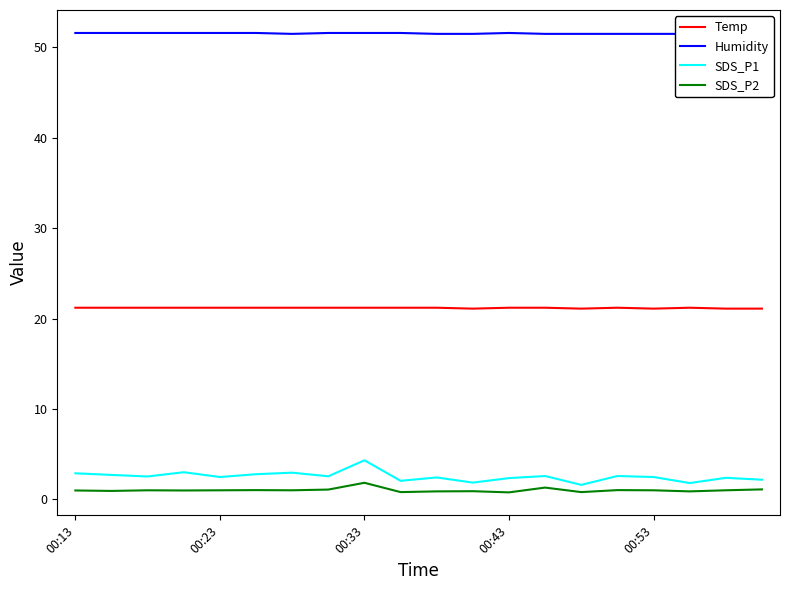

True or false: SDS_P2 and Humidity cross at least once.

False